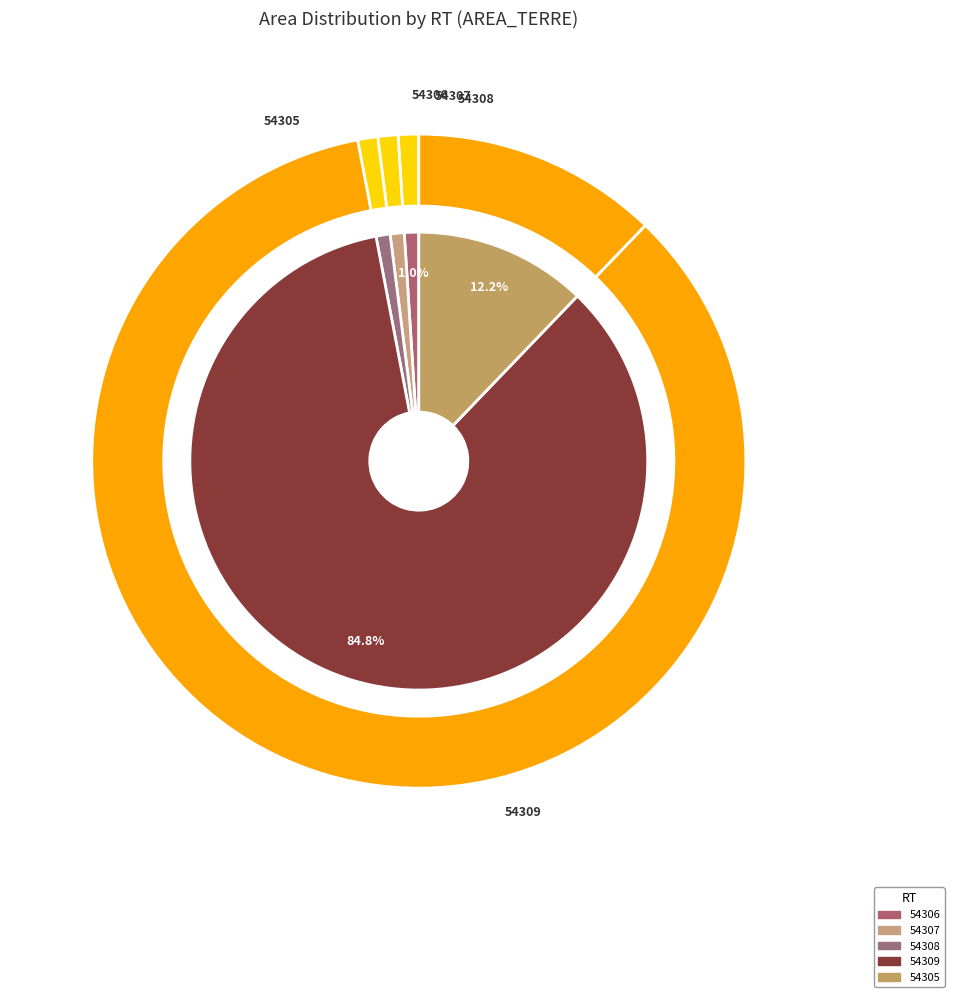

Count the number of slices in the pie.

5